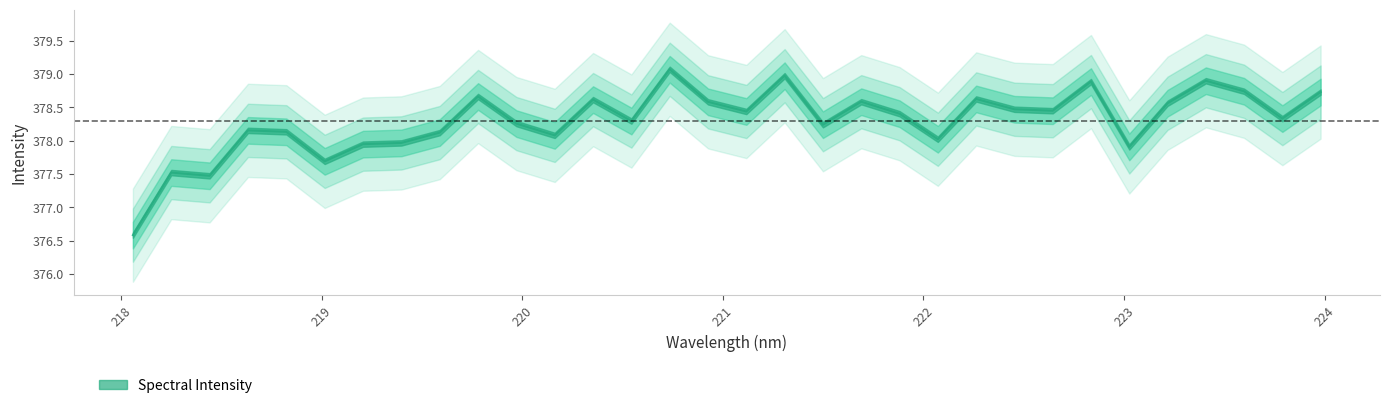

How many values are below 378?

7